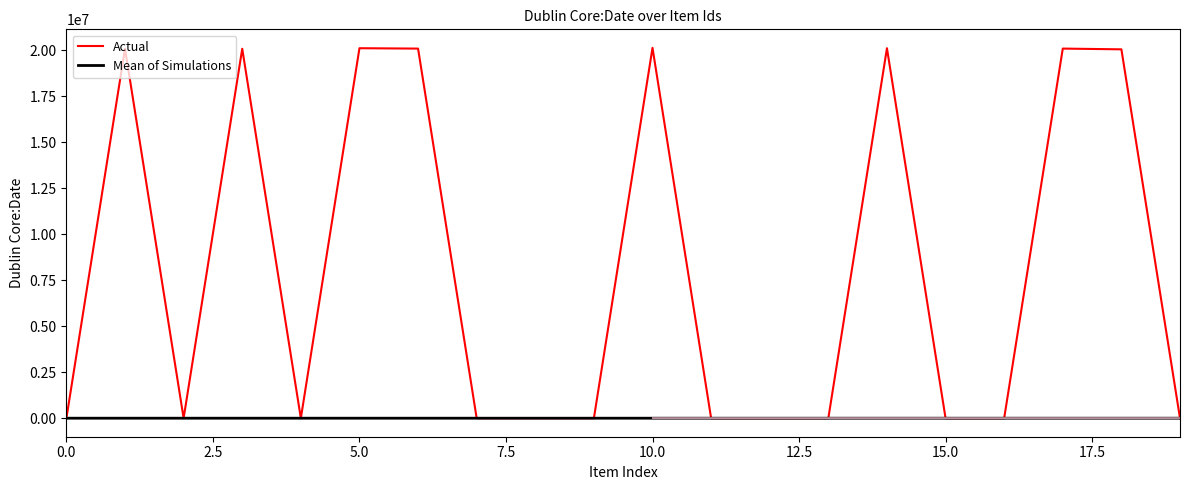

At how many categories does at least one series exceed 7097543?

8